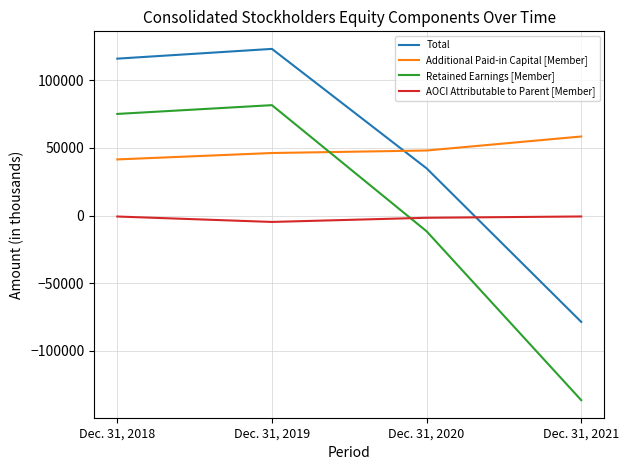

How many values in Retained Earnings [Member] are above zero?

2